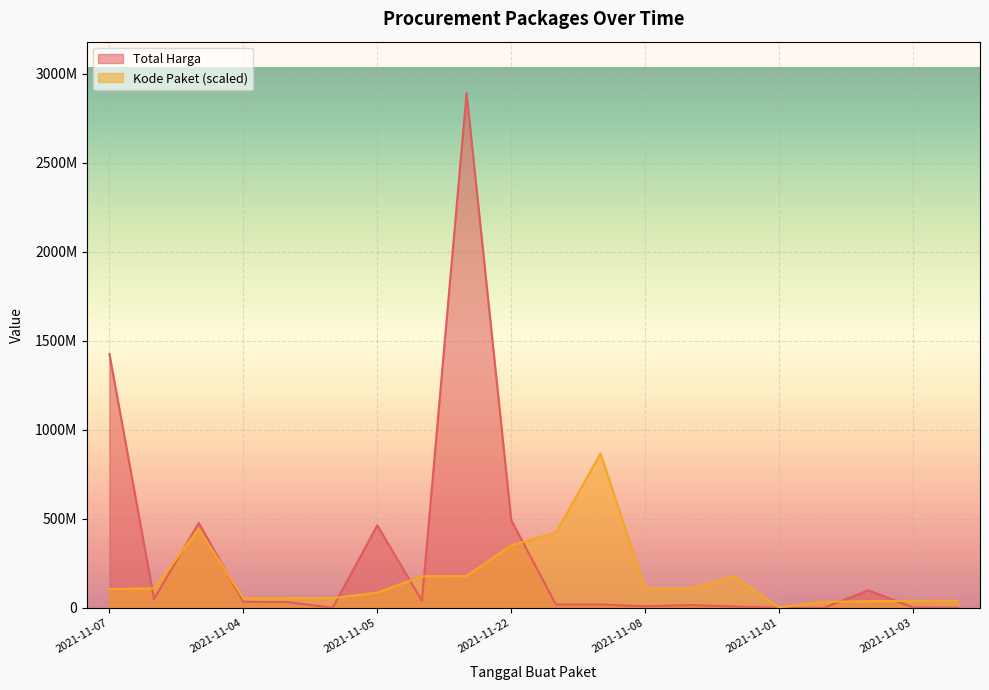

At which category does the chart reach its minimum across all series?

2021-11-03